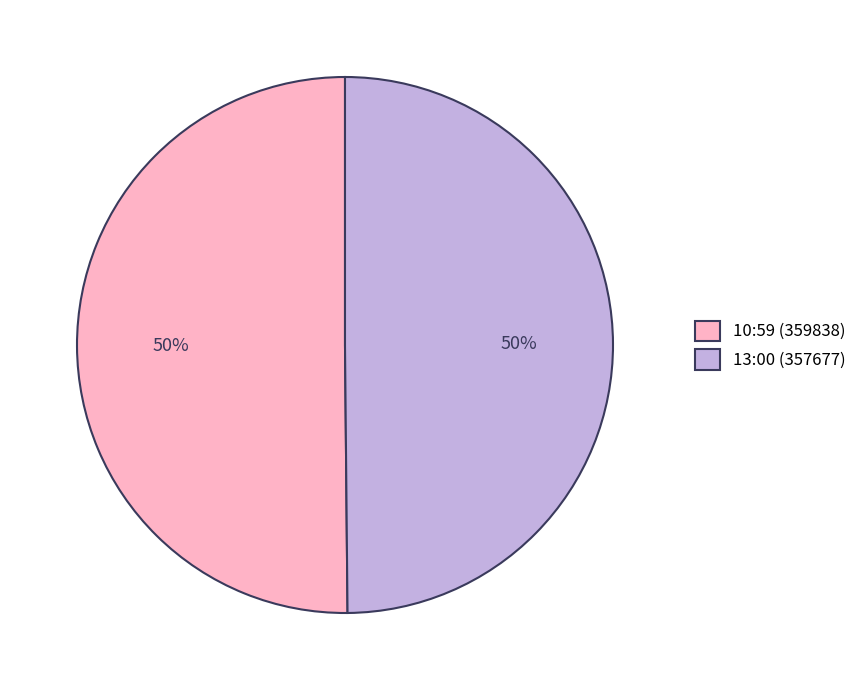

Approximately how many times larger is the value at 13:00 (357677) compared to 10:59 (359838)?

1.0